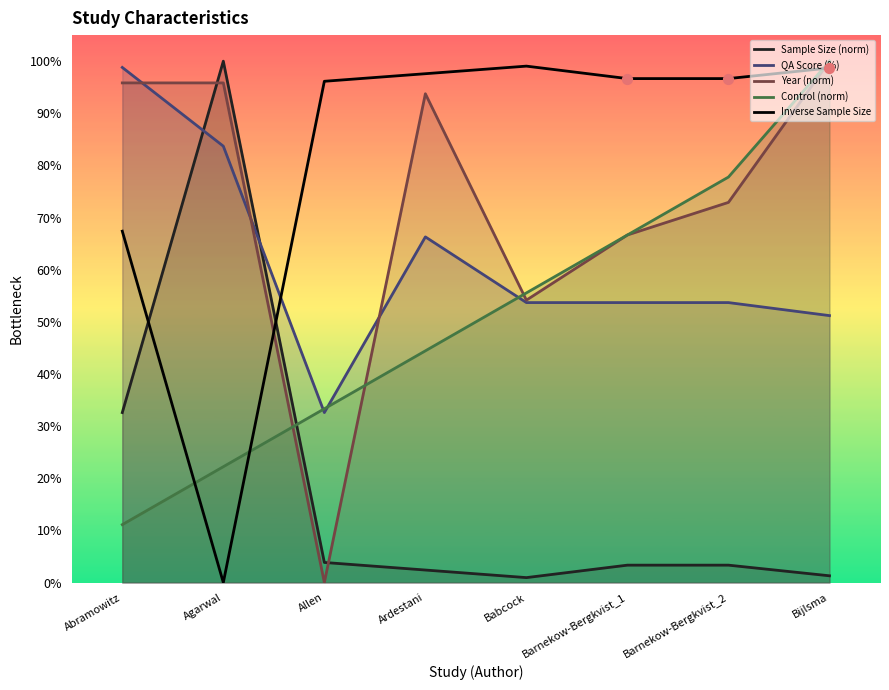

What is the ratio of the value at Bijlsma to the value at Babcock?

1.0